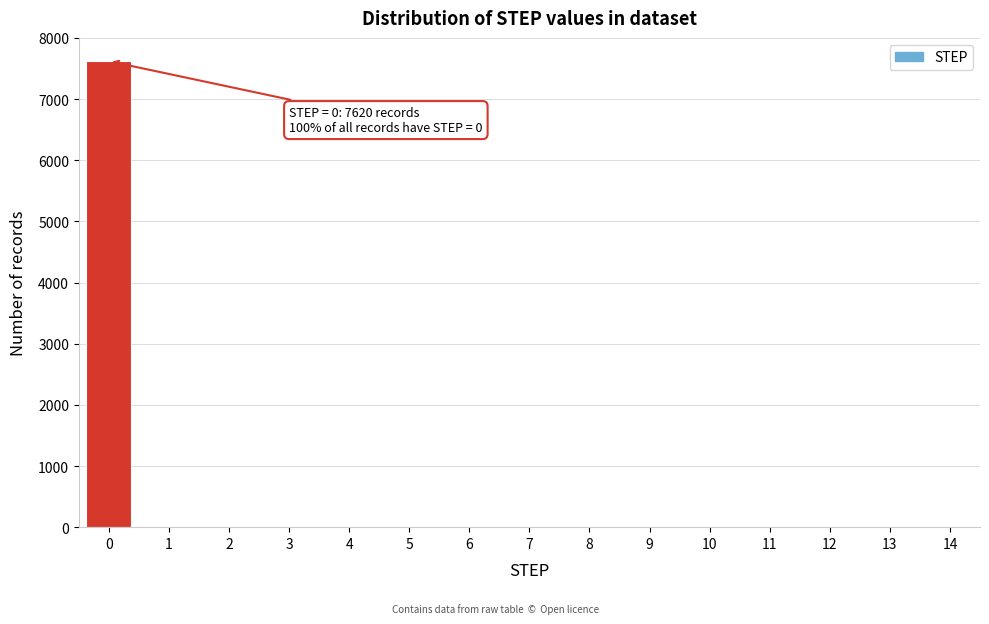

Reading left to right, what are all the values shown in this chart?

0=7620	1=0	2=0	3=0	4=0	5=0	6=0	7=0	8=0	9=0	10=0	11=0	12=0	13=0	14=0